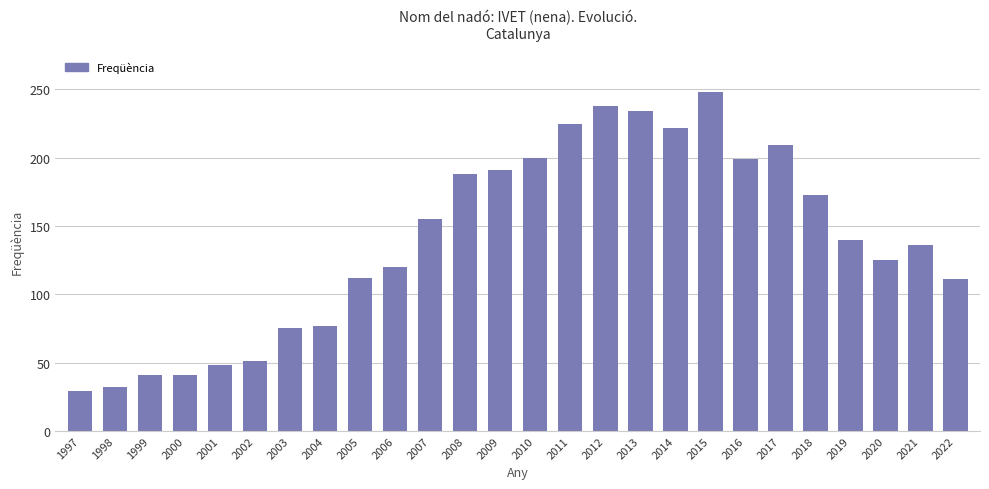

Does the chart contain stacked bars?

No